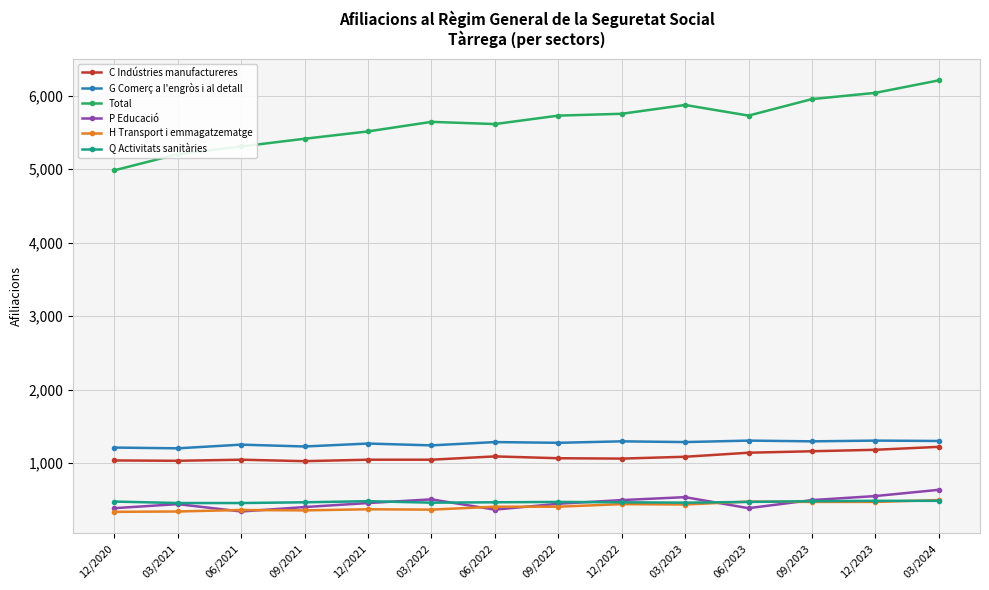

Which series has the widest spread of values?

Total